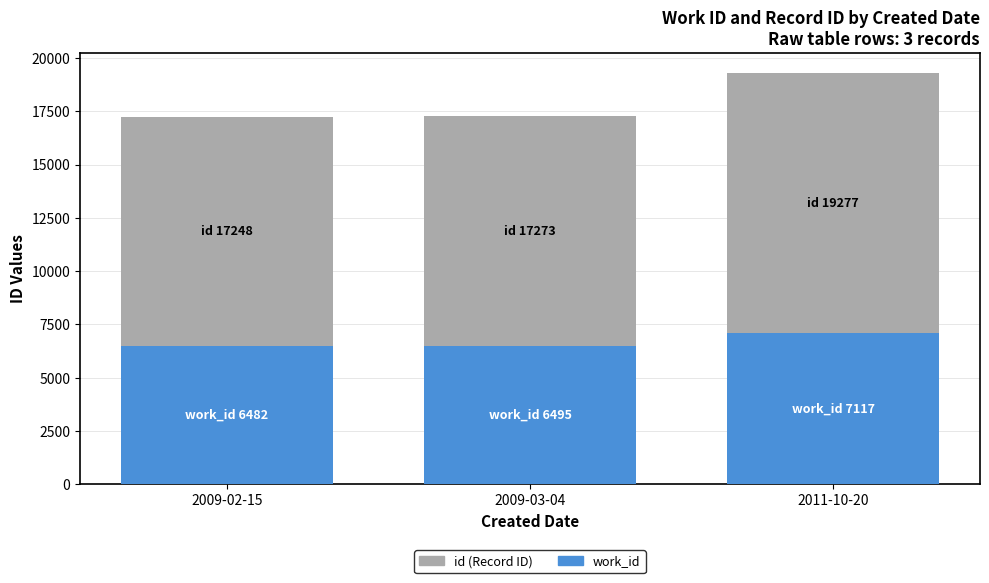

Count the number of categories in the chart.

3